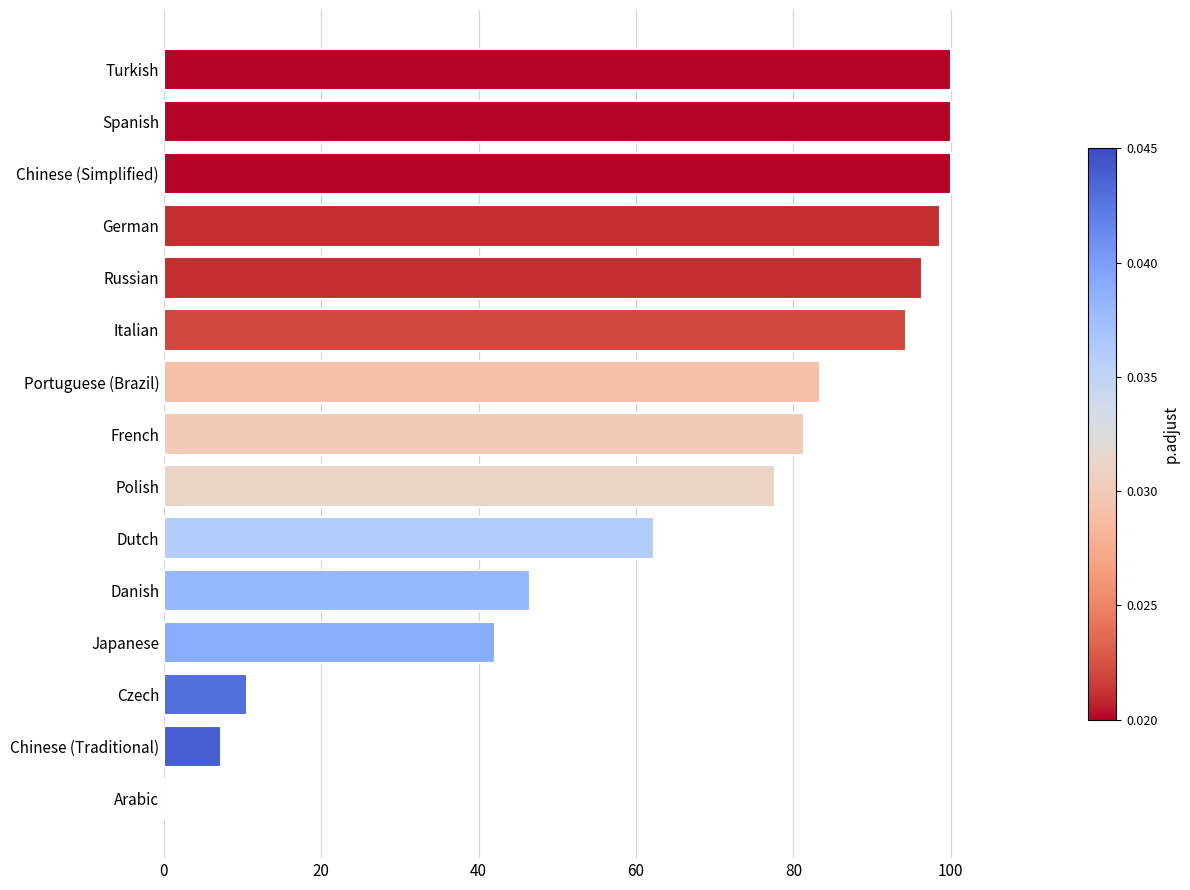

True or false: the data shows 77.7 at Polish.

True